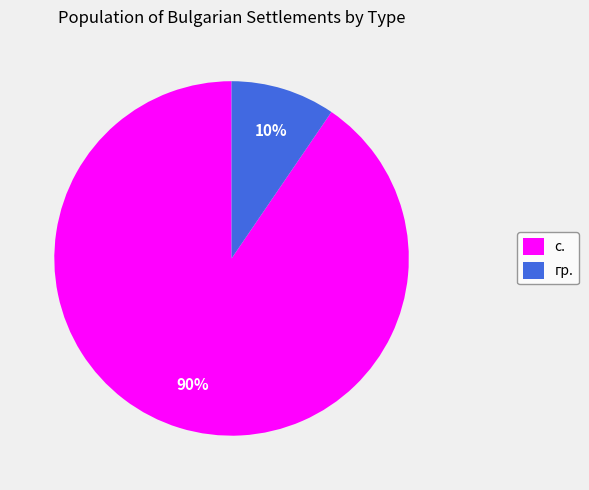

Between с. and гр., which is larger?

с.